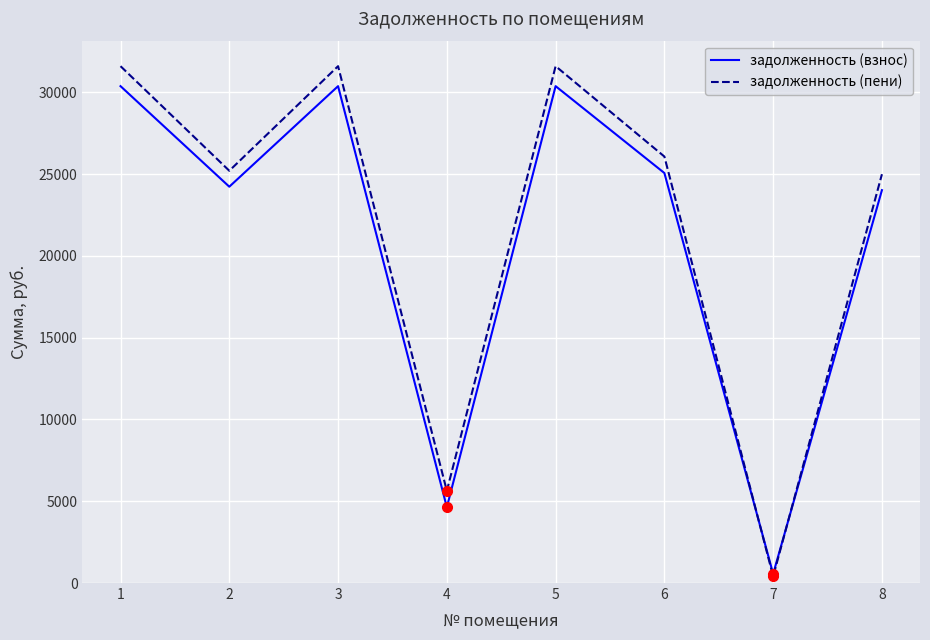

Reading left to right, transcribe all the data shown in this chart.

задолженность (взнос): 30381.1	24233.3	30381.1	4636.9	30381.1	25069.0	556.7	24022.2
задолженность (пени): 31602.7	25207.7	31602.7	5635.3	31602.7	26077.0	407.2	24996.6